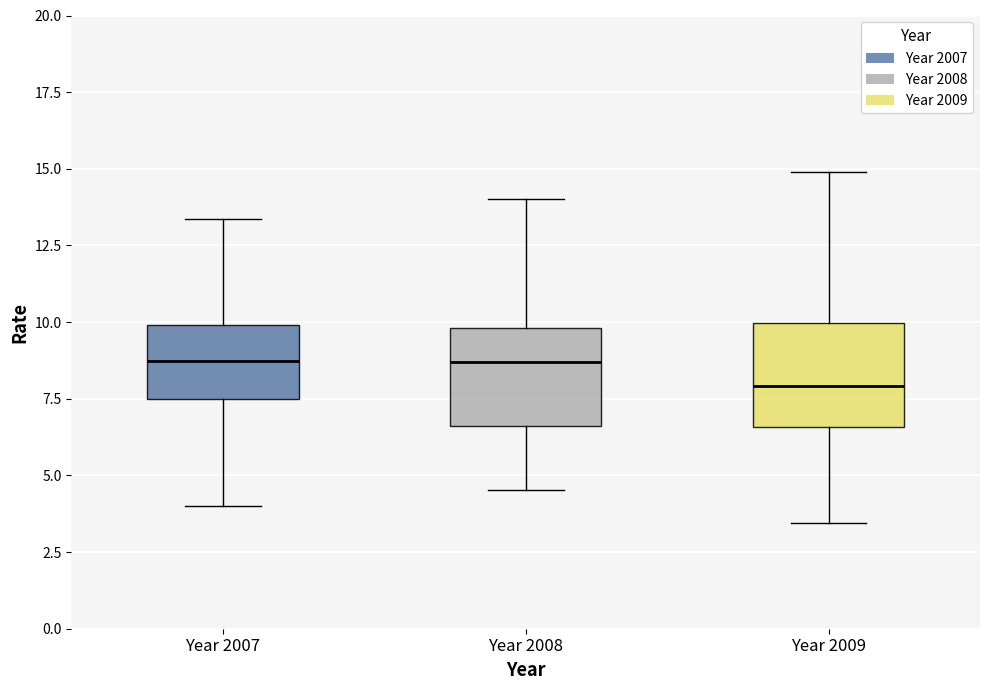

Reading left to right, read every box against the y-axis: the position of its median line, the range the box covers, and the ends of its whiskers. The values are not printed on the chart, so give them approximately, as read against the axis.

Year 2007: median 8.5, box 7.5 to 10.0, whiskers 4.0 to 13.5
Year 2008: median 8.5, box 6.5 to 10.0, whiskers 4.5 to 14.0
Year 2009: median 8.0, box 6.5 to 10.0, whiskers 3.5 to 15.0